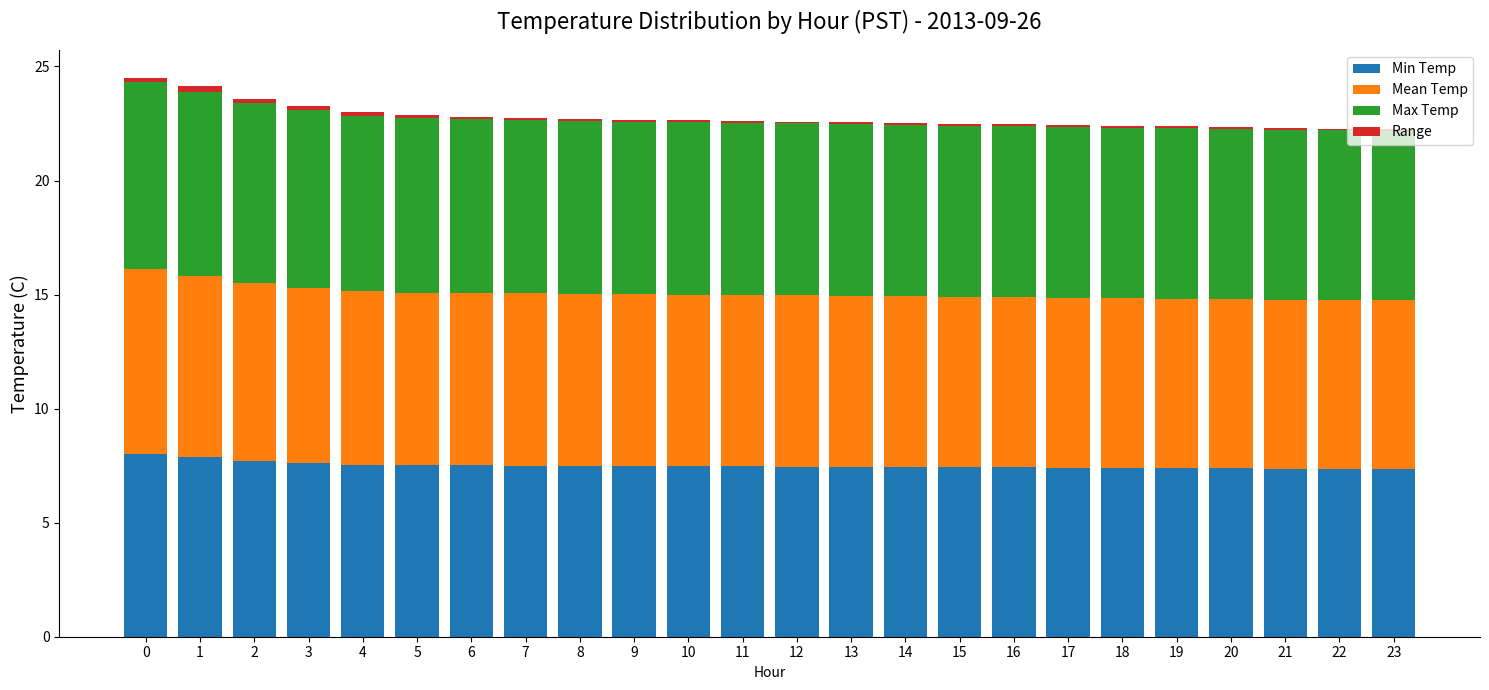

What is the average value of the Min Temp series?

7.5